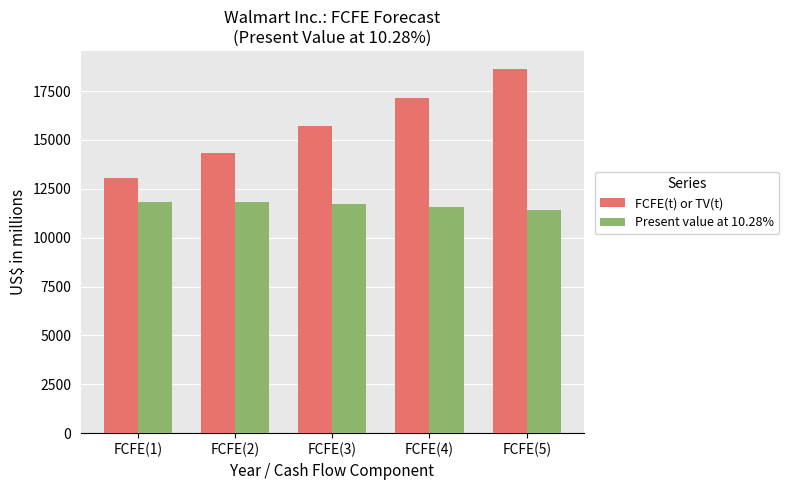

Which series changed the most between FCFE(1) and FCFE(3)?

FCFE(t) or TV(t)